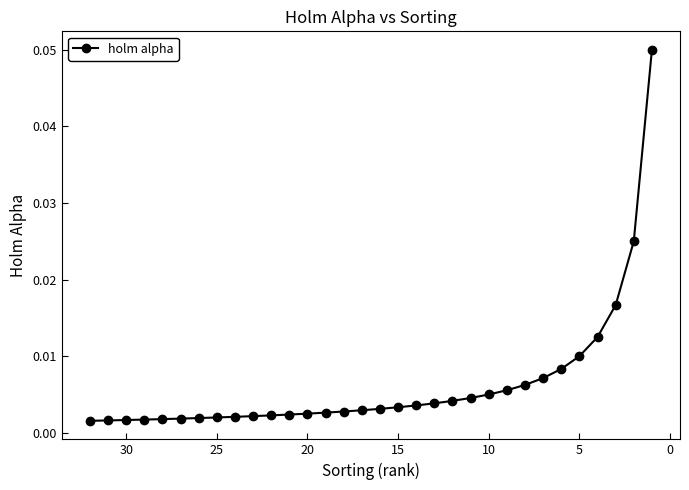

Reading left to right, list all the values displayed in this chart.

0.0	0.0	0.0	0.0	0.0	0.0	0.0	0.0	0.0	0.0	0.0	0.0	0.0	0.0	0.0	0.0	0.0	0.0	0.0	0.0	0.0	0.0	0.0	0.0	0.0	0.0	0.0	0.0	0.0	0.0	0.0	0.1